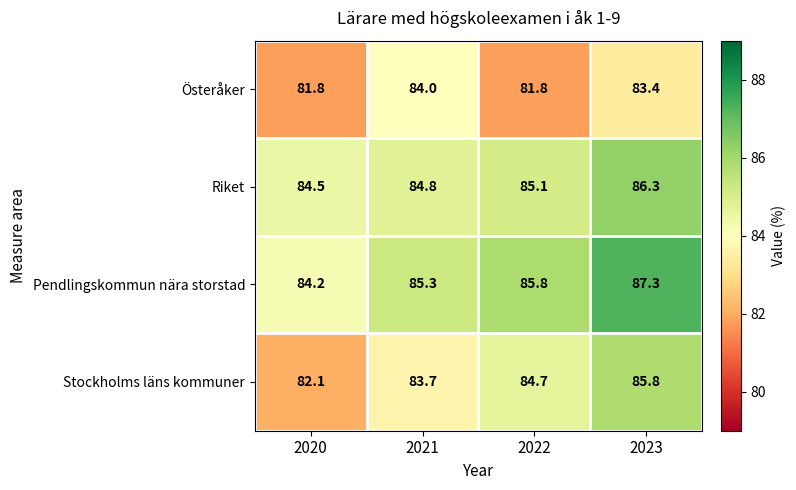

True or false: Pendlingskommun nära storstad has a value of 85.8 at 2022.

True